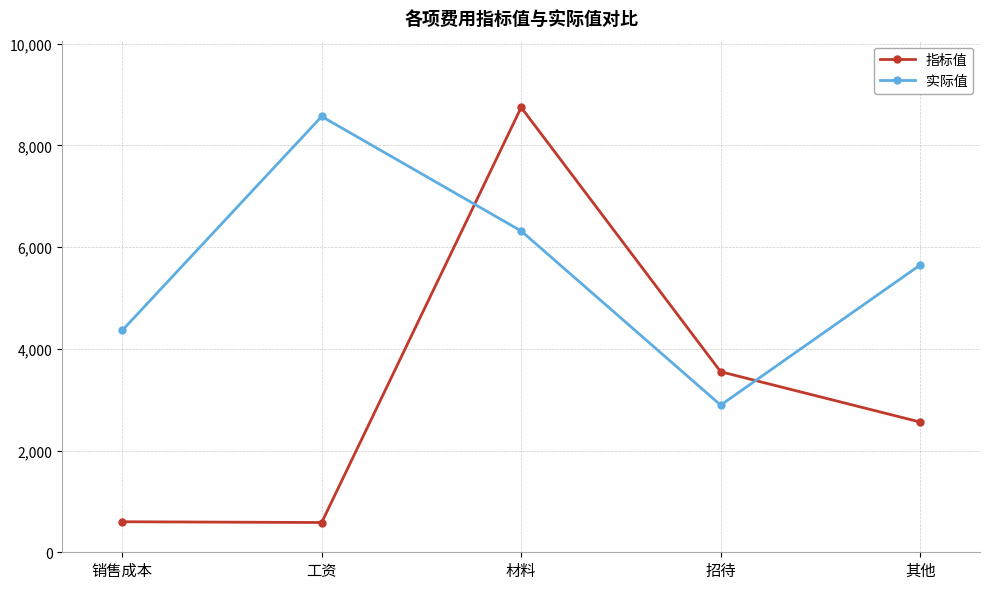

How many lines are shown in the chart?

2